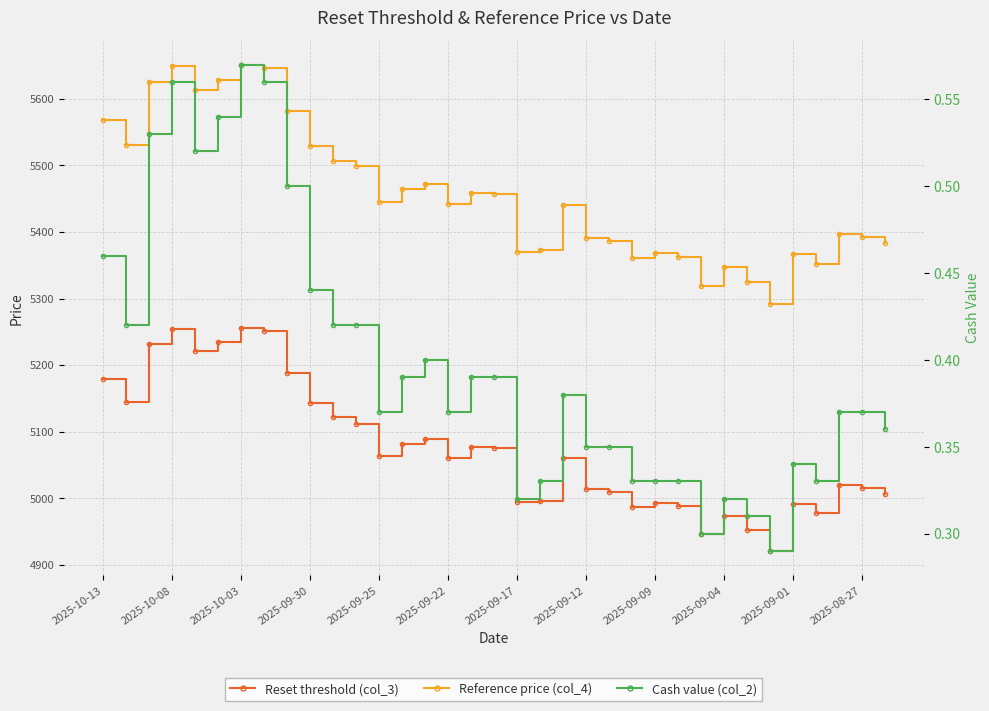

Is this an area chart (filled region under the line)?

No